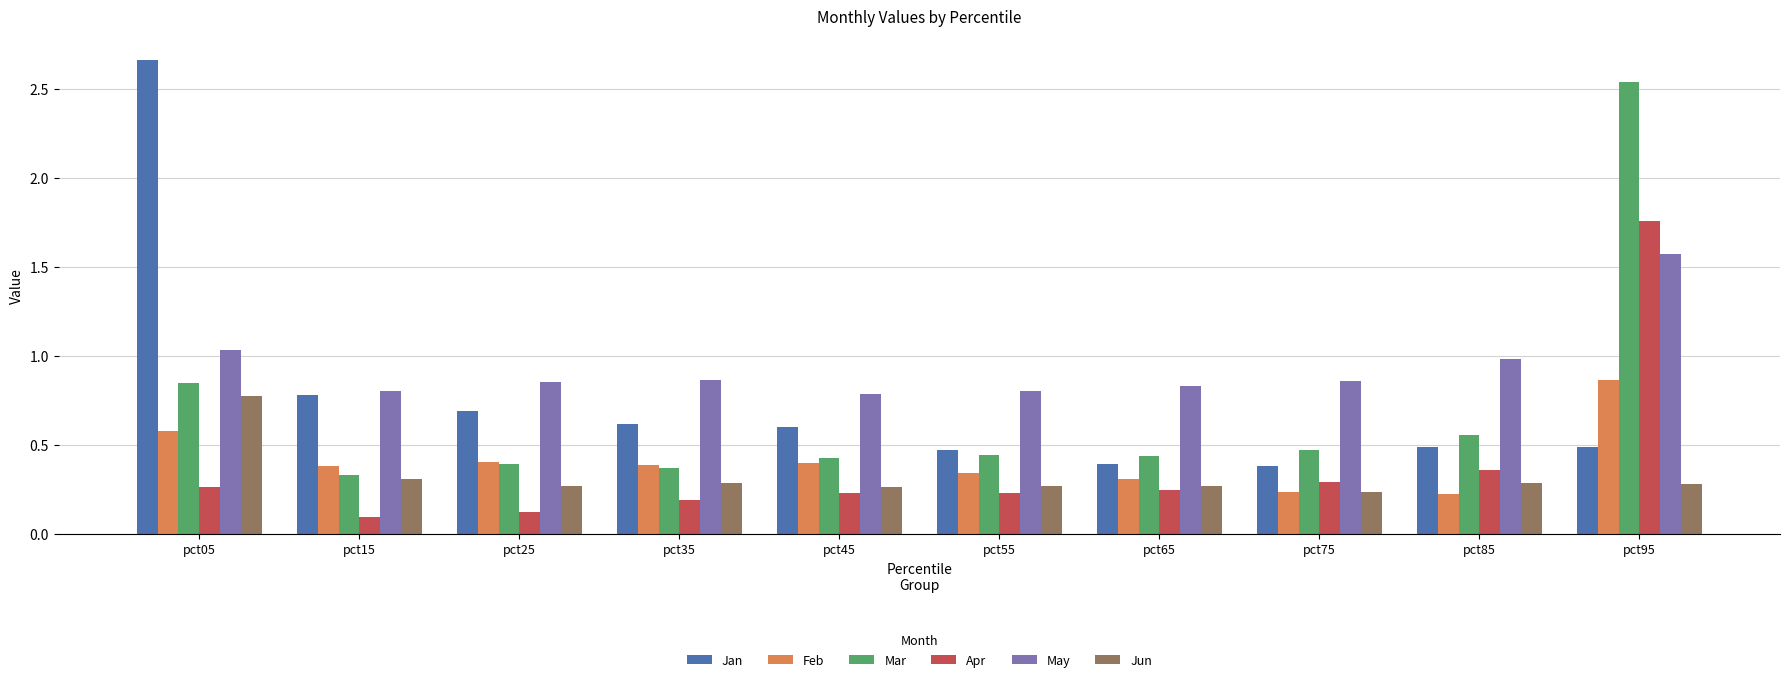

Is it true that May equals 0.4 at pct55?

False